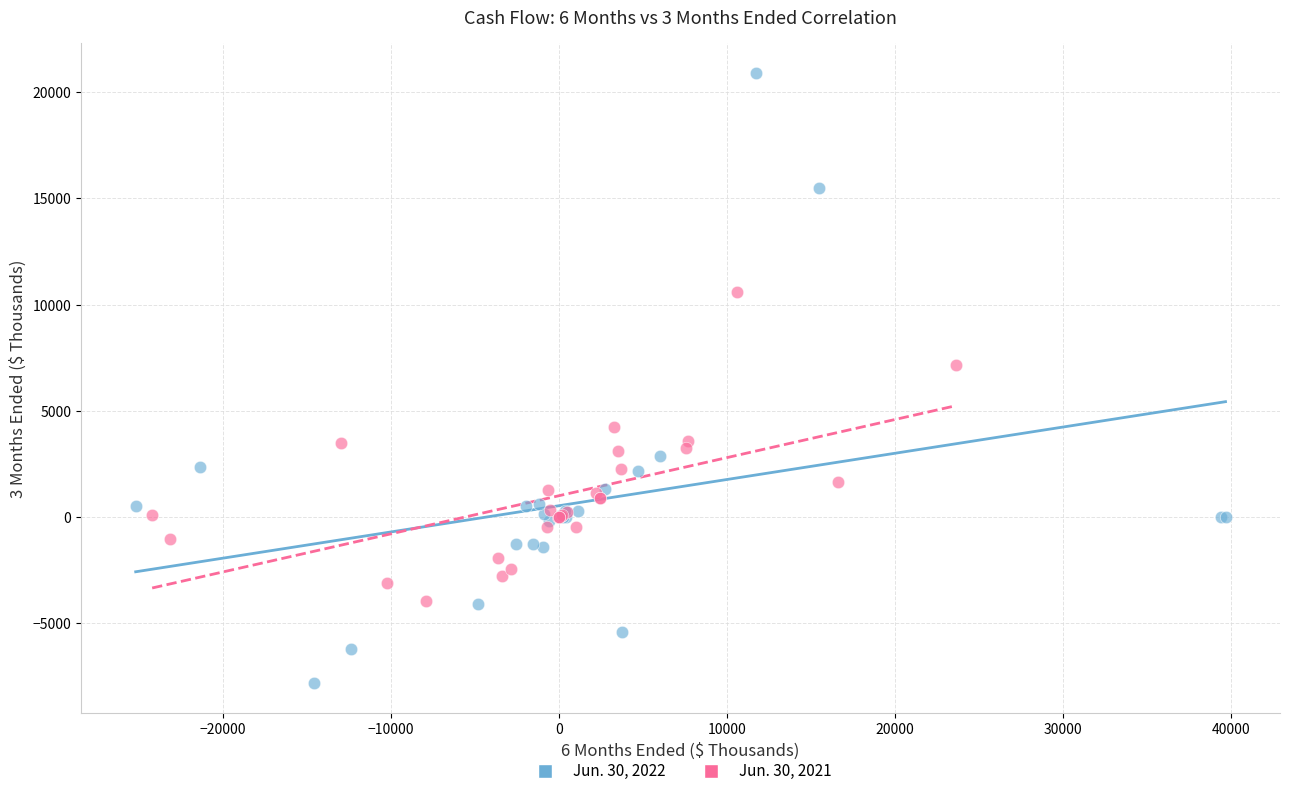

Which series reaches the maximum Y coordinate?

Jun. 30, 2022